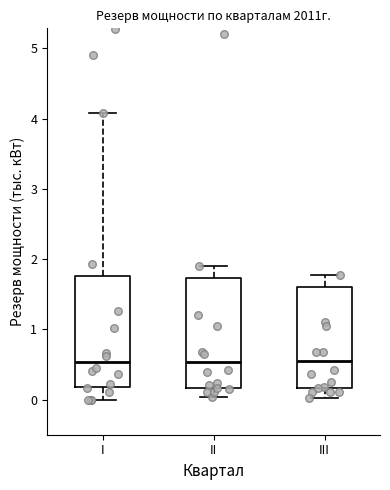

Reading left to right, read every box against the y-axis: the position of its median line, the range the box covers, and the ends of its whiskers. The values are not printed on the chart, so give them approximately, as read against the axis.

I: median 0.5, box 0.2 to 1.8, whiskers 0.0 to 4.1
II: median 0.5, box 0.2 to 1.7, whiskers 0.0 to 1.9
III: median 0.5, box 0.2 to 1.6, whiskers 0.0 to 1.8